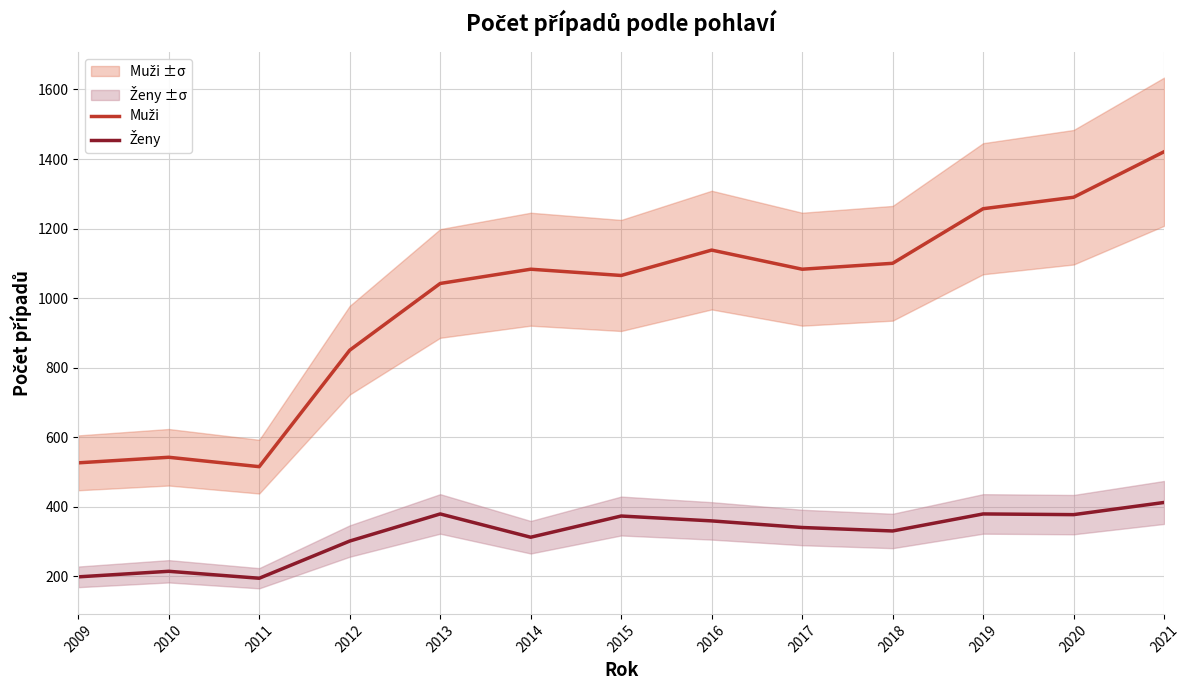

True or false: Ženy and Muži cross at least once.

False